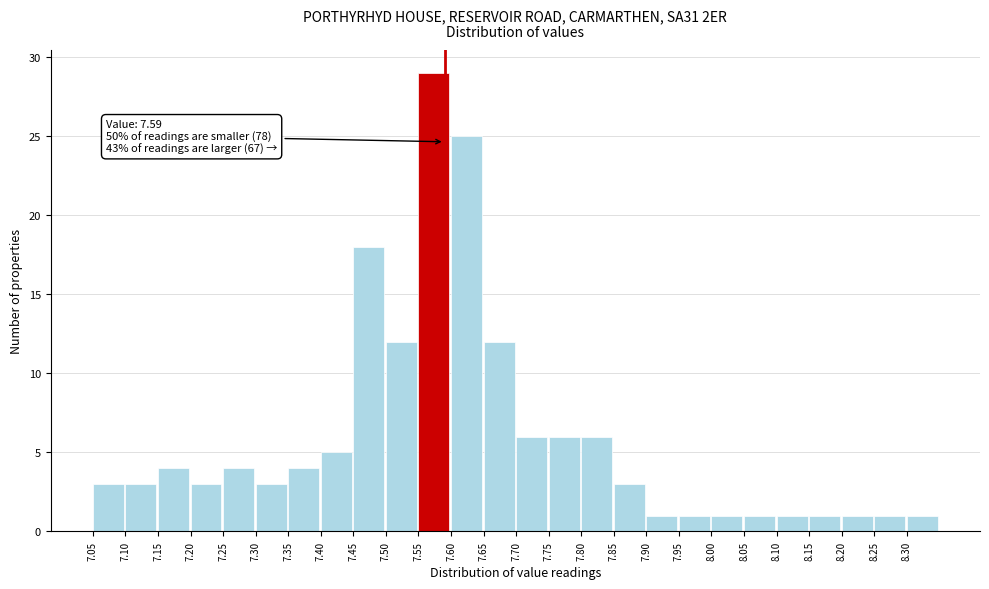

Over which range of the x-axis is the bar tallest?

7.55 to 7.60